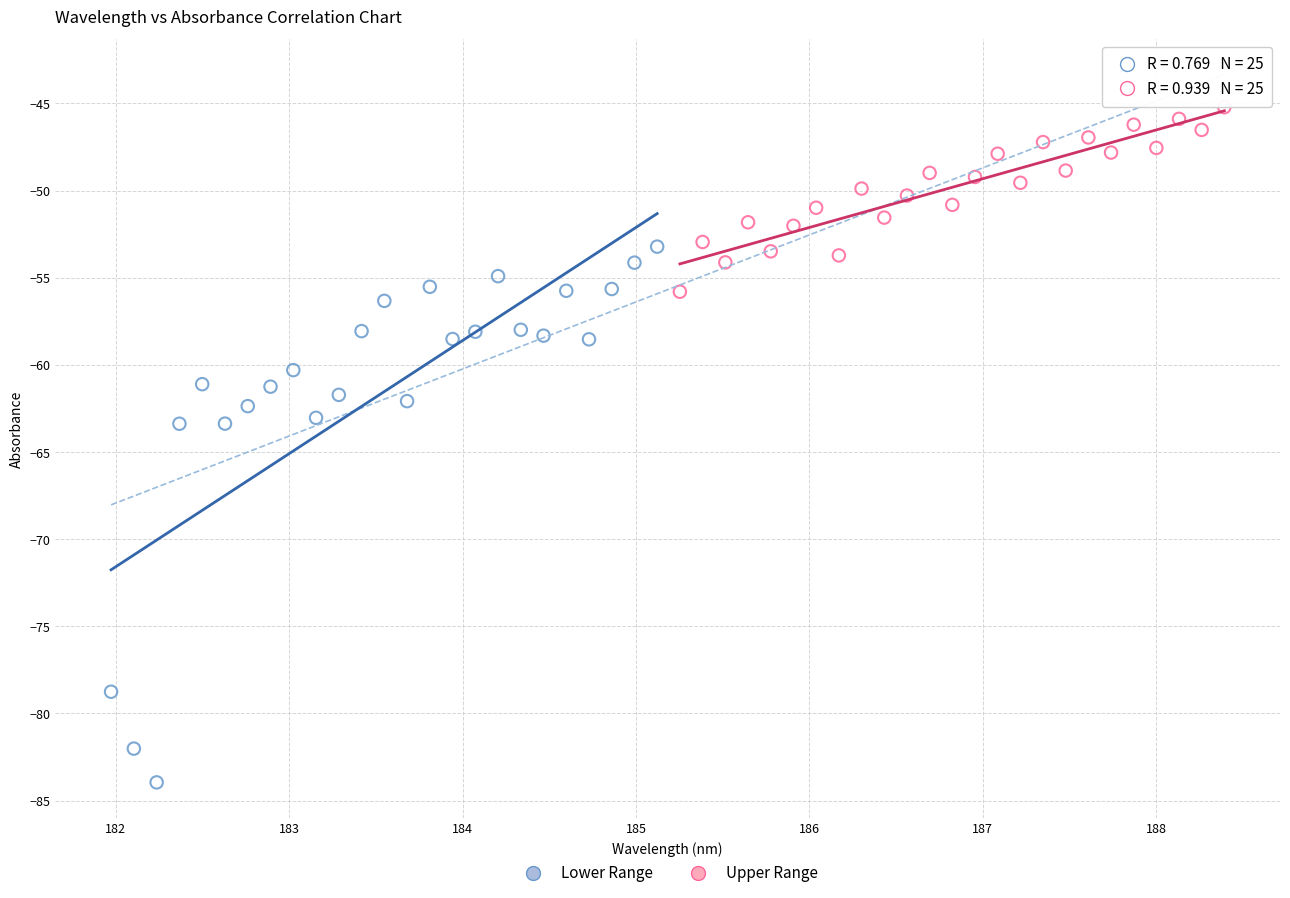

Which series reaches the maximum Y coordinate?

Upper Range